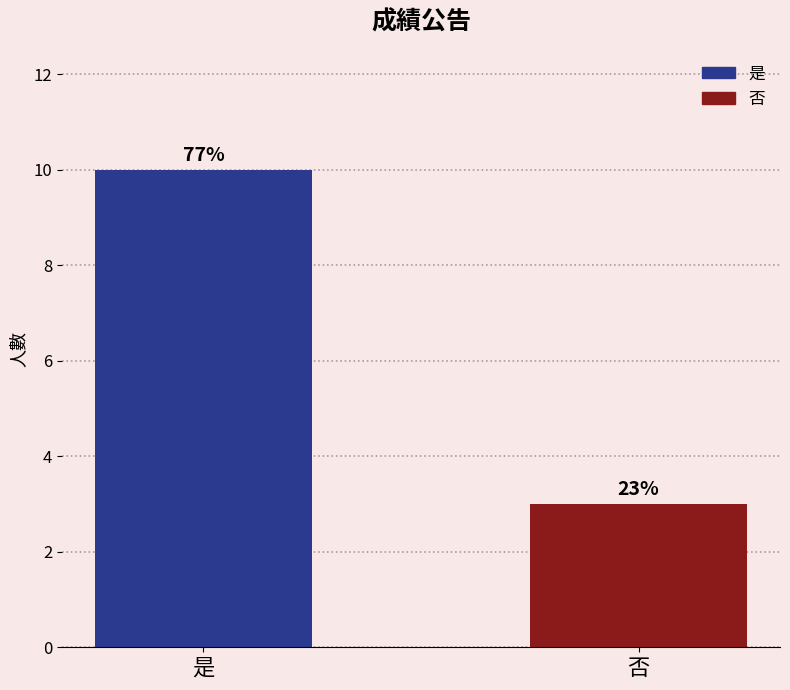

Read the value at 否.

3